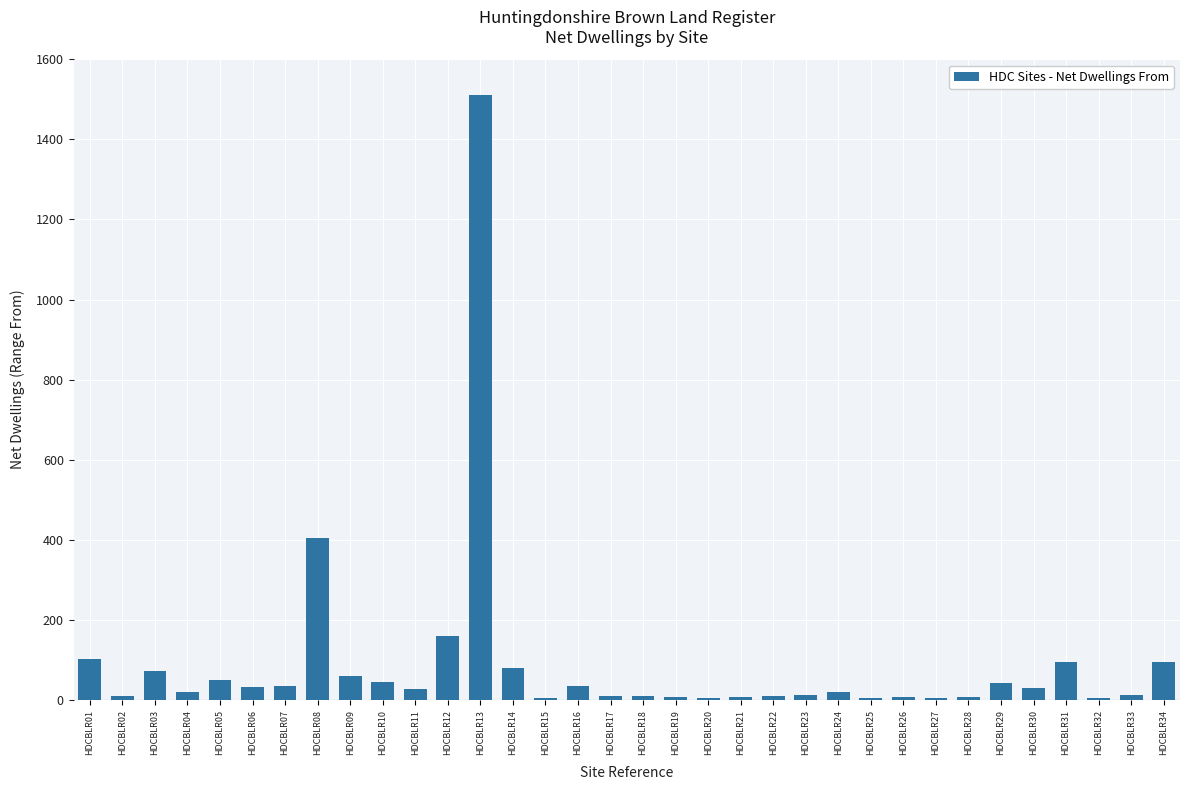

What is the sum of all values?

3036